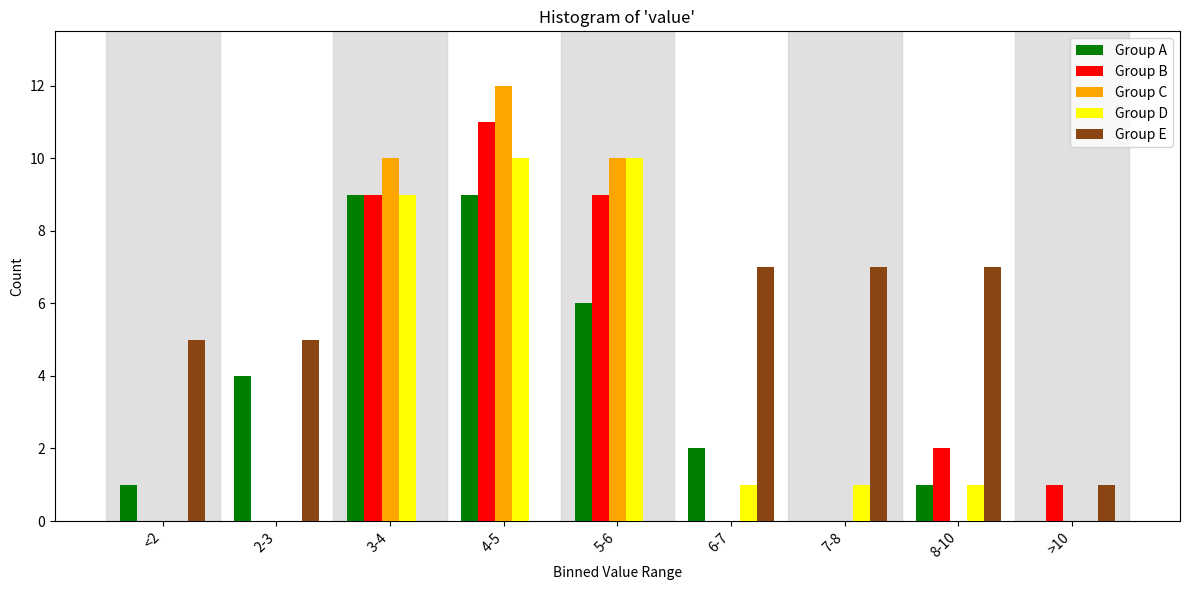

What is the highest value of the Group D series?

10